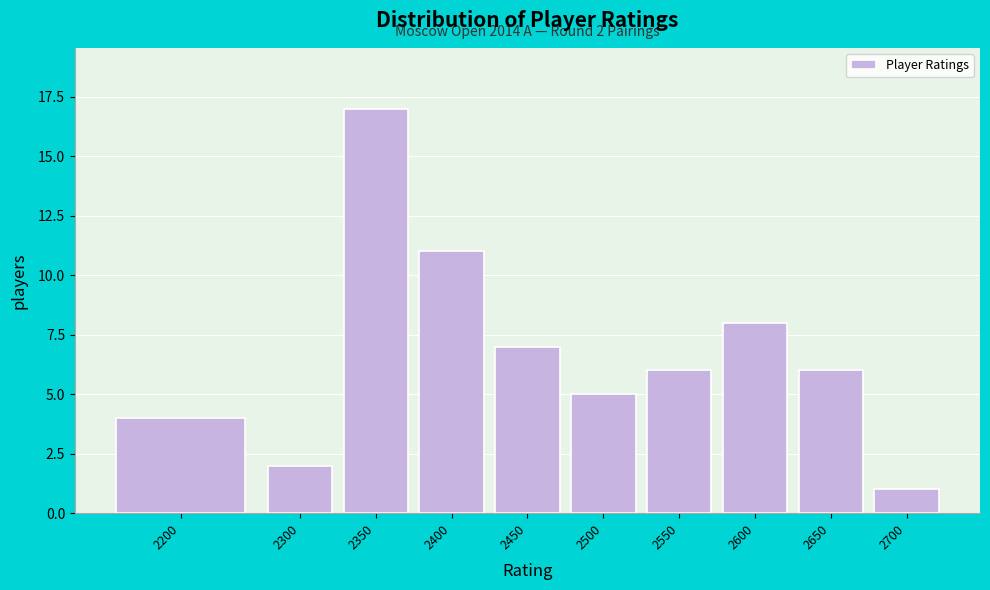

Reading right to left, list all the values displayed in this chart.

2700=1	2650=6	2600=8	2550=6	2500=5	2450=7	2400=11	2350=17	2300=2	2200=4